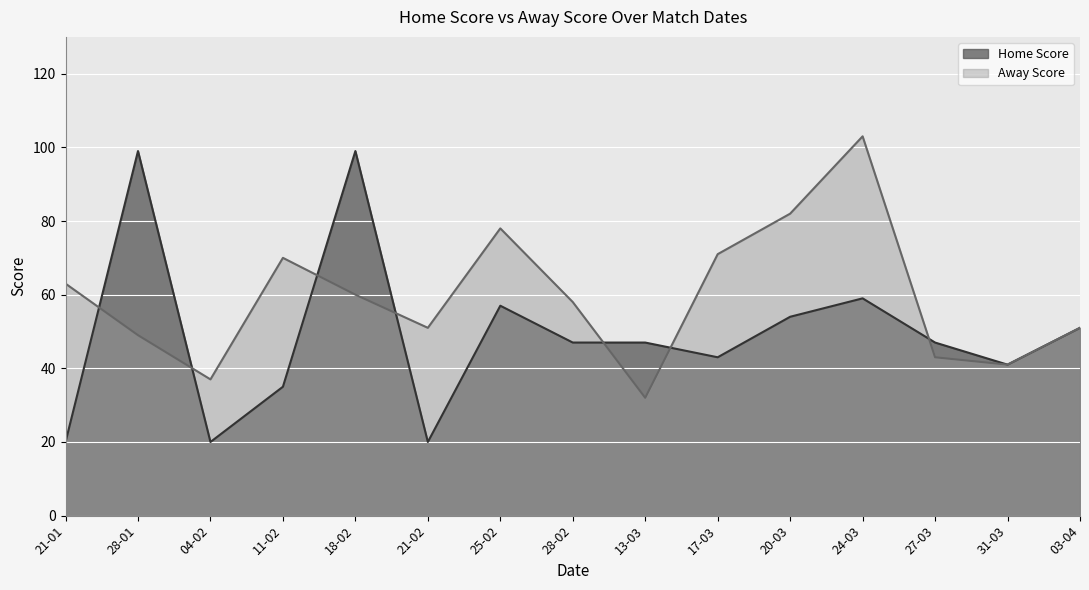

Which series has the largest total across all categories?

Away Score